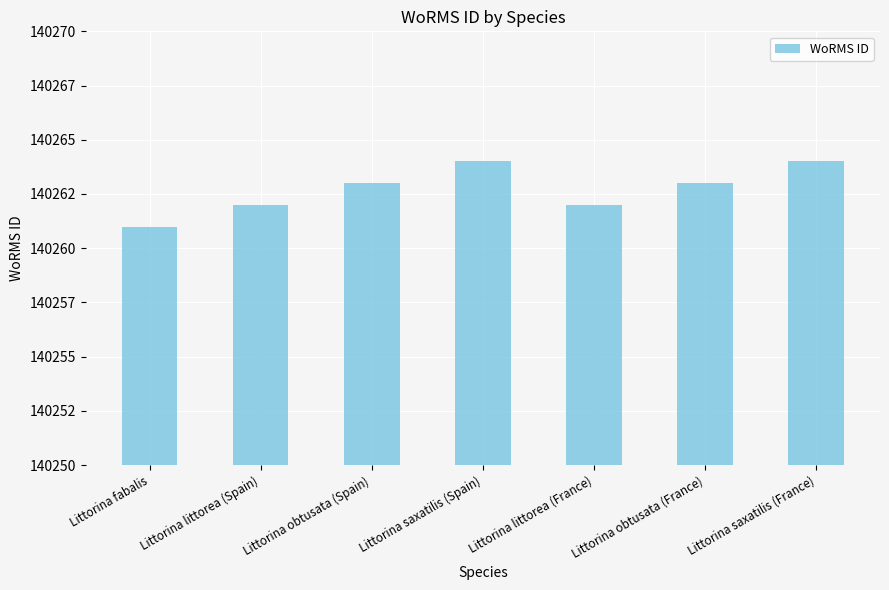

Does the chart contain any negative values?

No